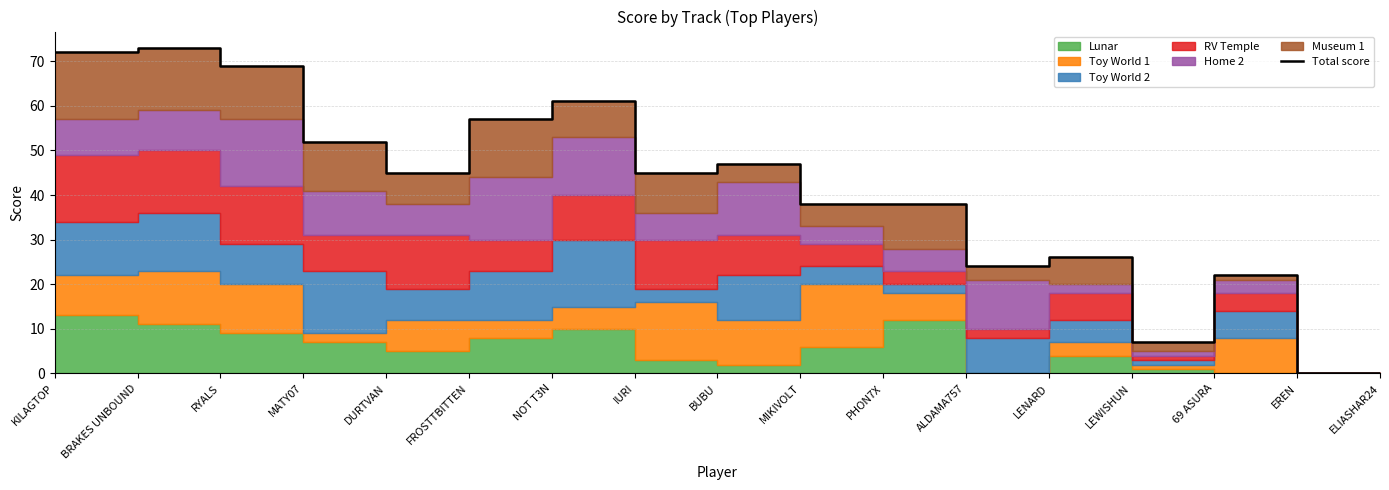

At which label does the data first exceed 45?

KILAGTOP